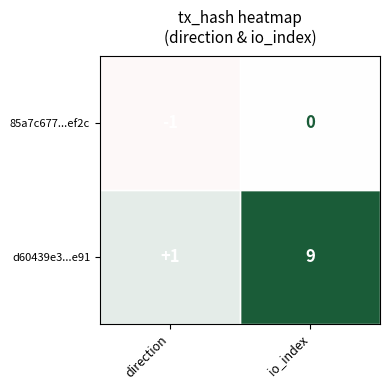

Which series has the widest spread of values?

d60439e3...e91